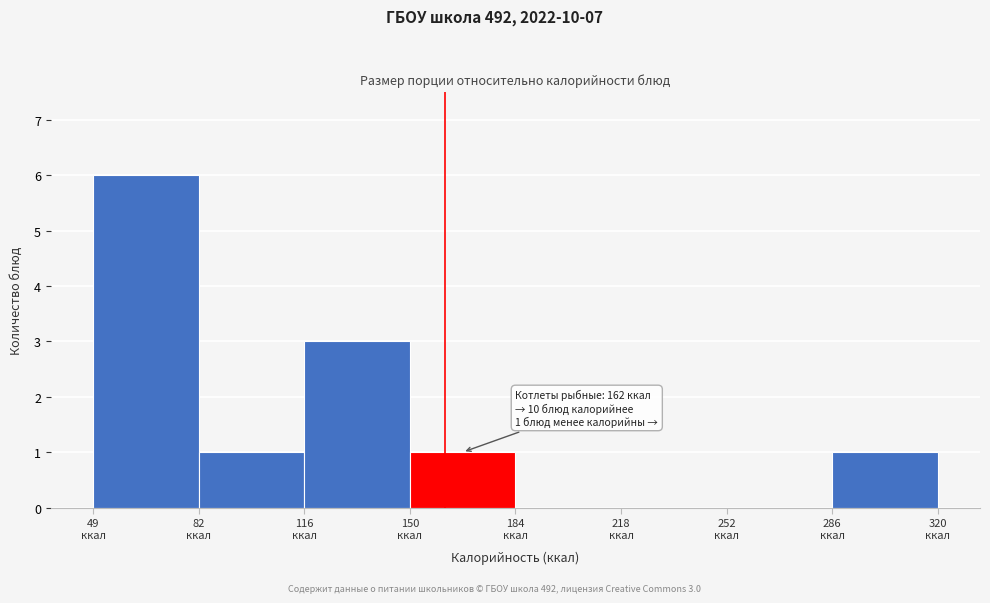

Which range on the x-axis has the tallest bar?

50 to 85